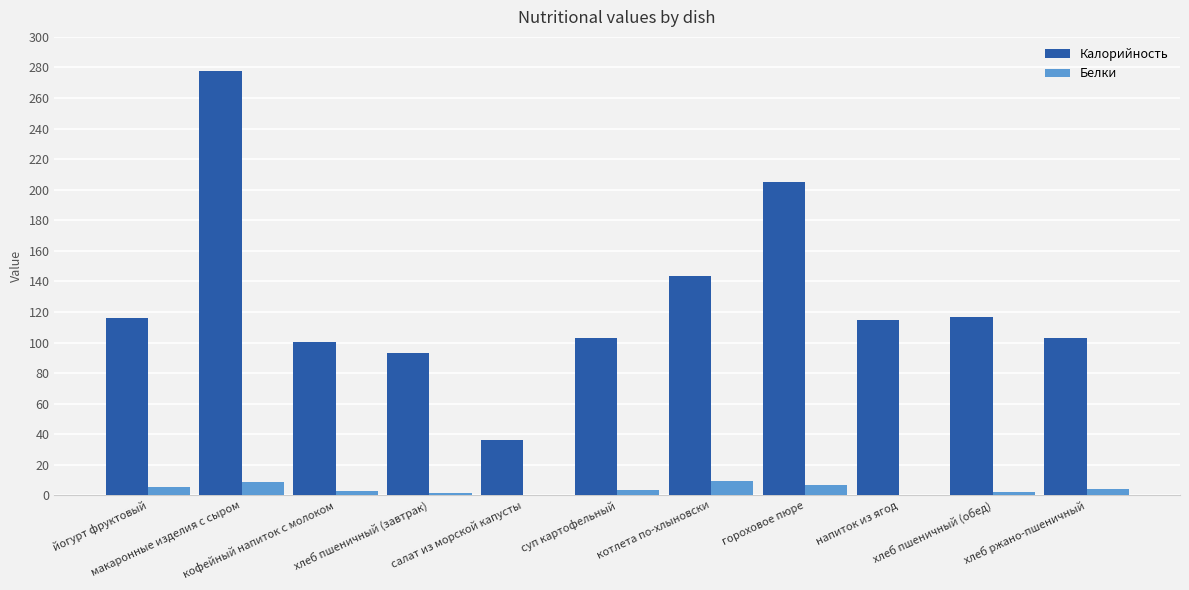

What are all the series names shown in the legend?

Калорийность, Белки